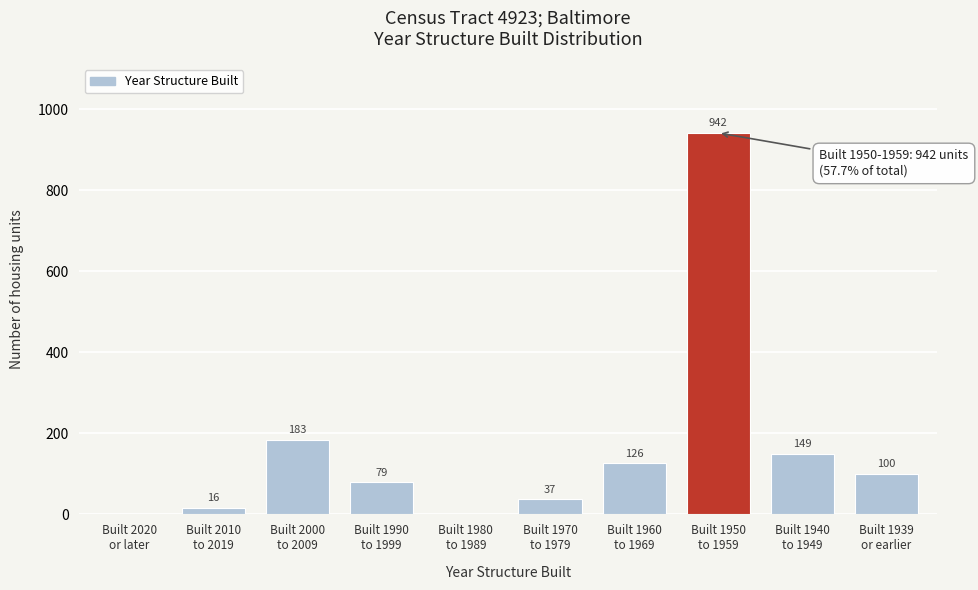

What is the maximum value shown in the chart?

942